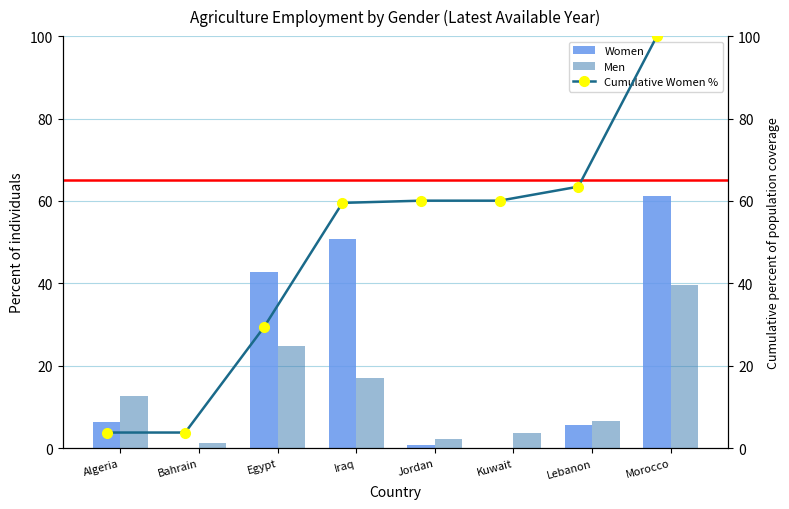

How many data points does each series have?

8